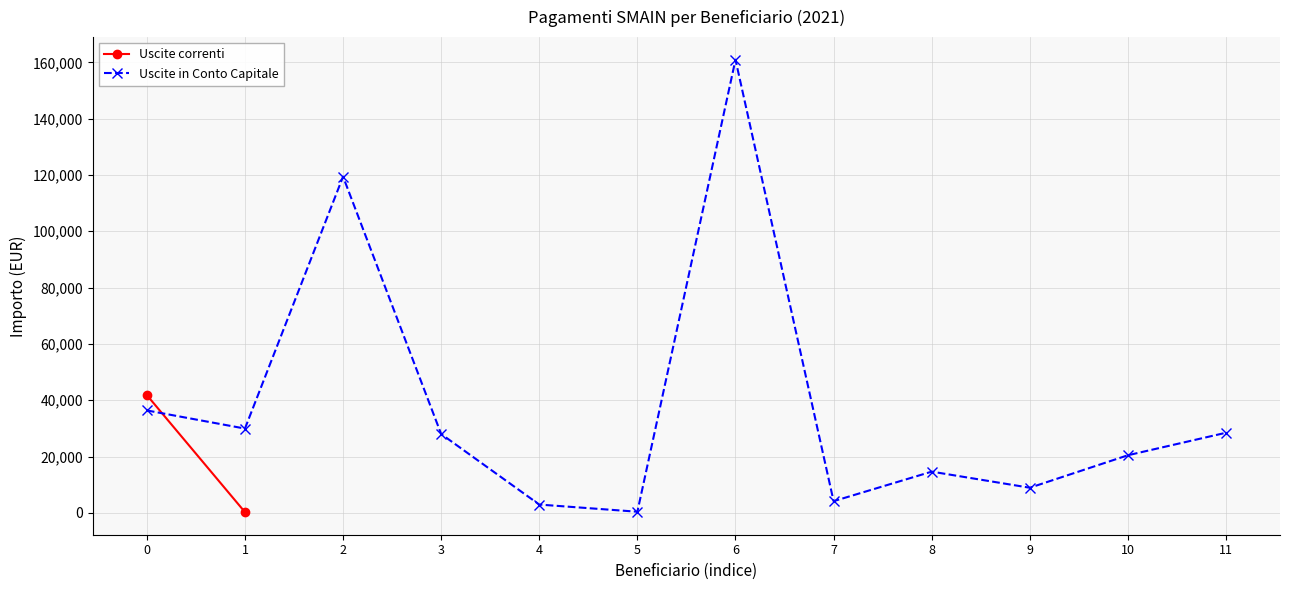

How many interior local peaks (higher than both neighbors) does the data have?

3